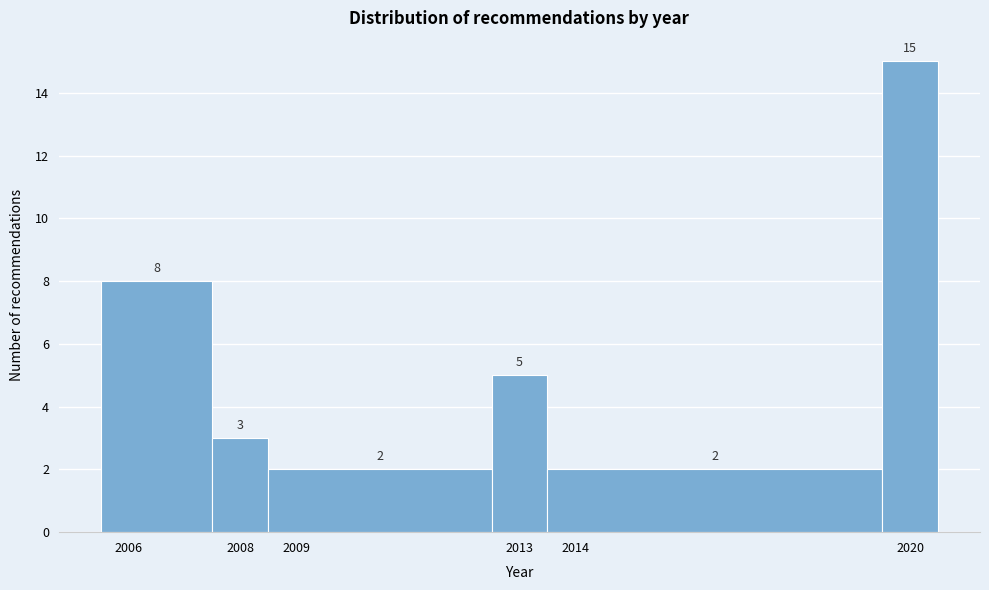

Reading left to right, transcribe this chart: for each bar, give the range it covers on the x-axis and its height.

2005.5 to 2007.5: 8
2007.5 to 2008.5: 3
2008.5 to 2012.5: 2
2012.5 to 2013.5: 5
2013.5 to 2019.5: 2
2019.5 to 2020.5: 15